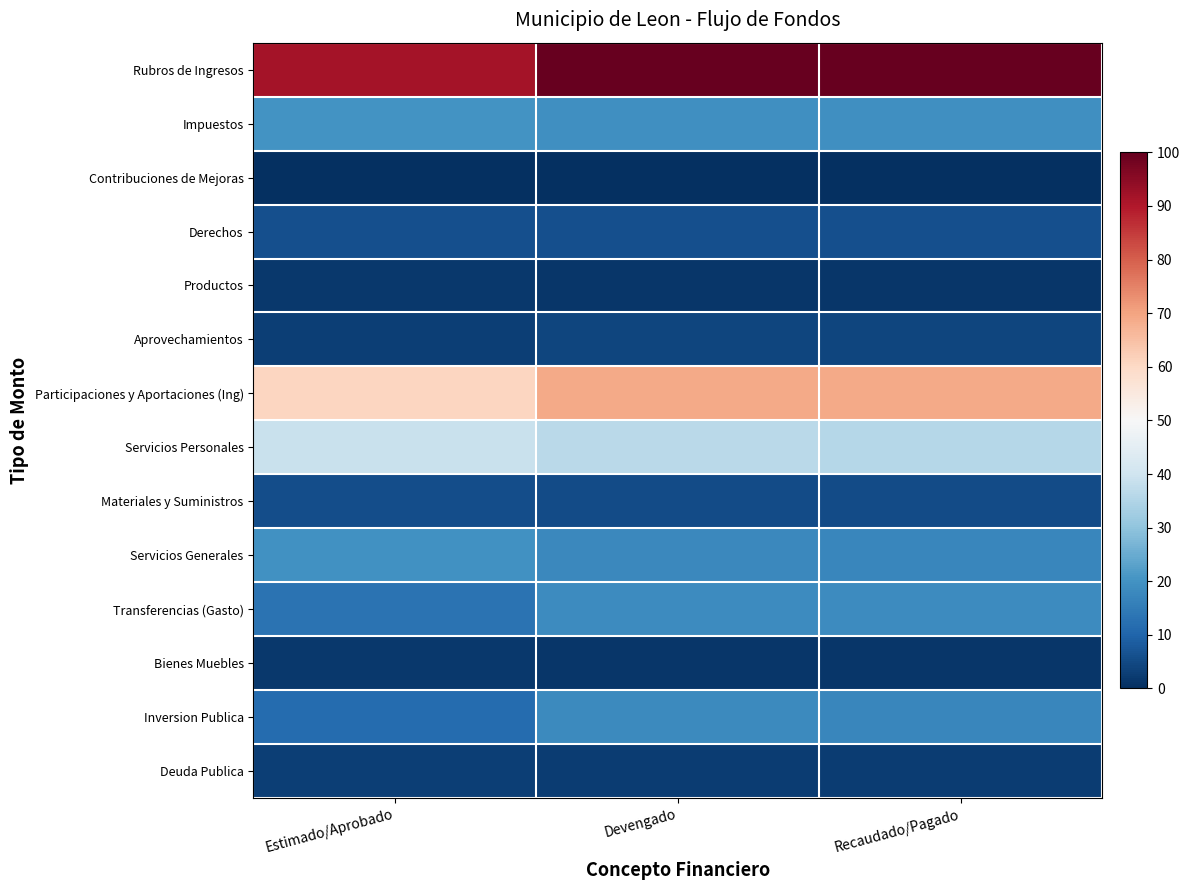

What is the total value across all series at Estimado/Aprobado?

277.2